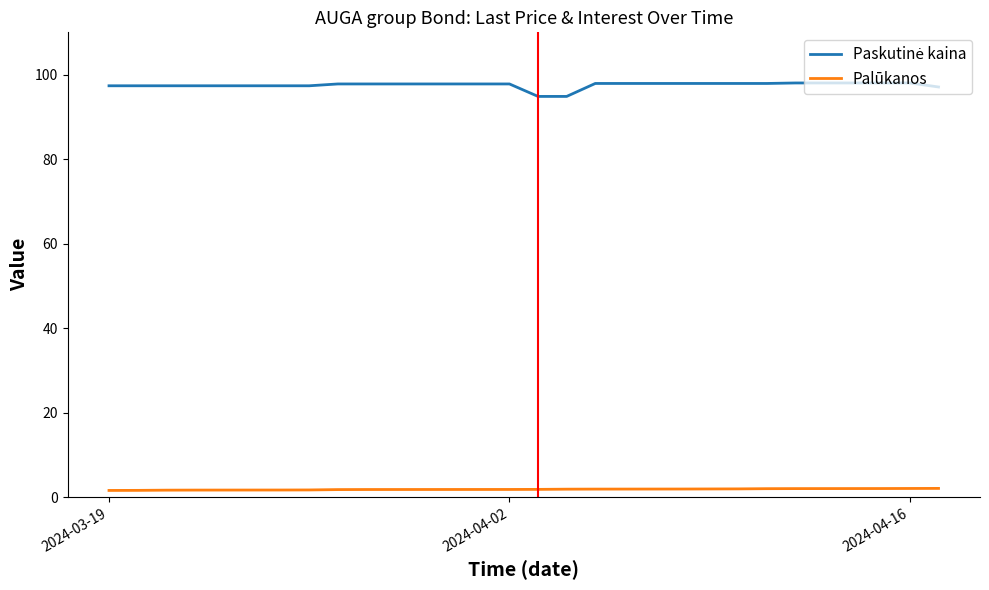

What is the greatest value displayed?

98.0